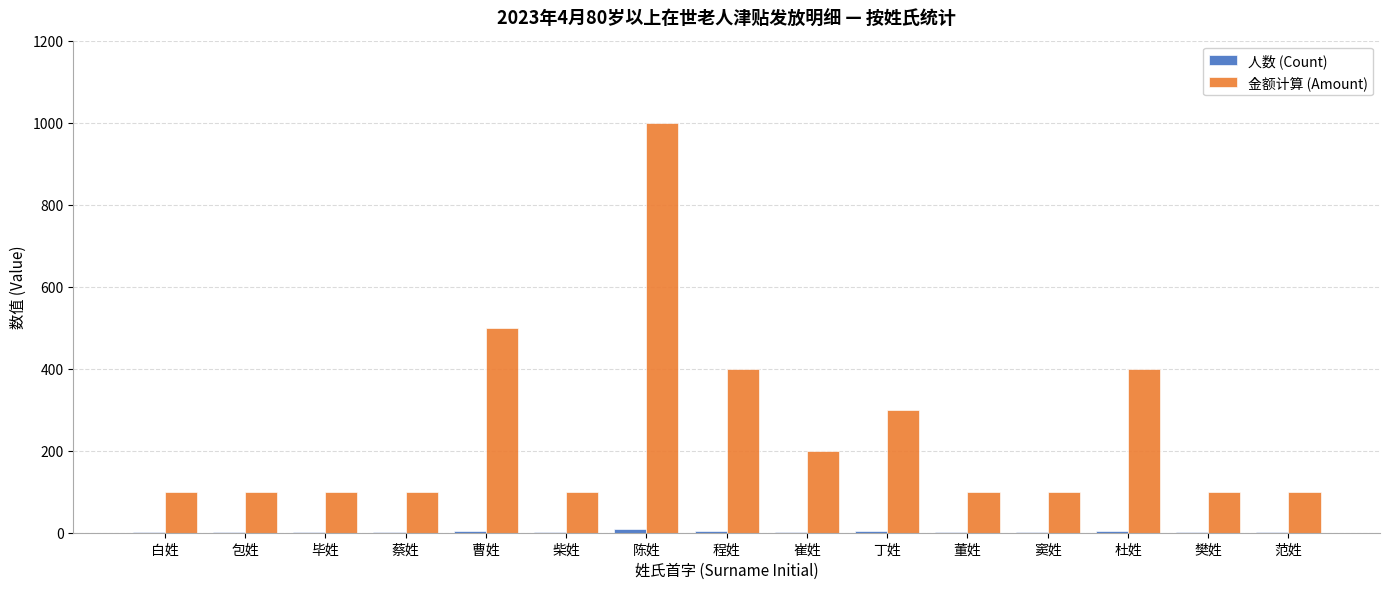

What is the maximum value shown in the chart?

1000